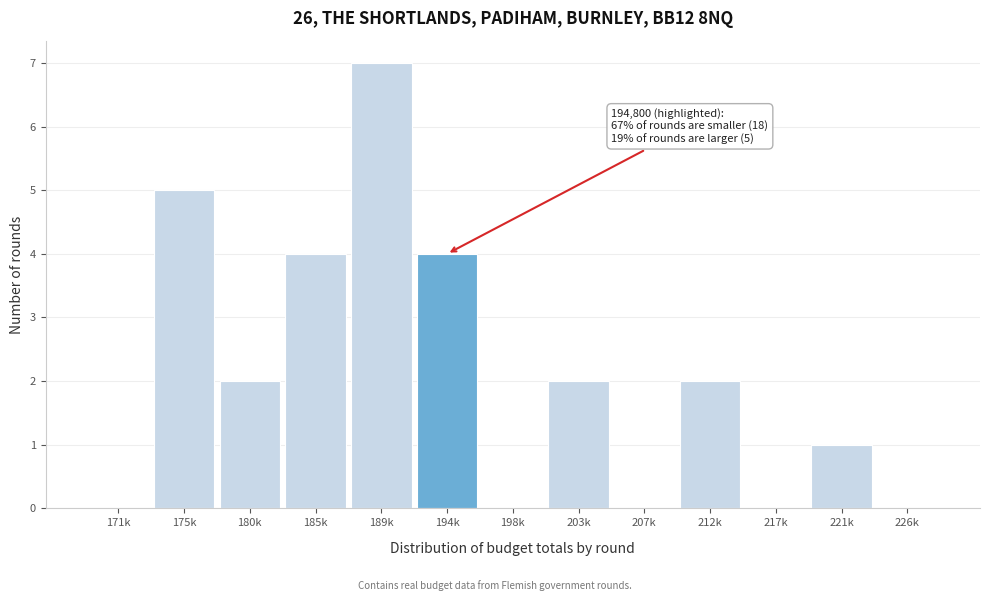

What is the approximate value at 189k?

7